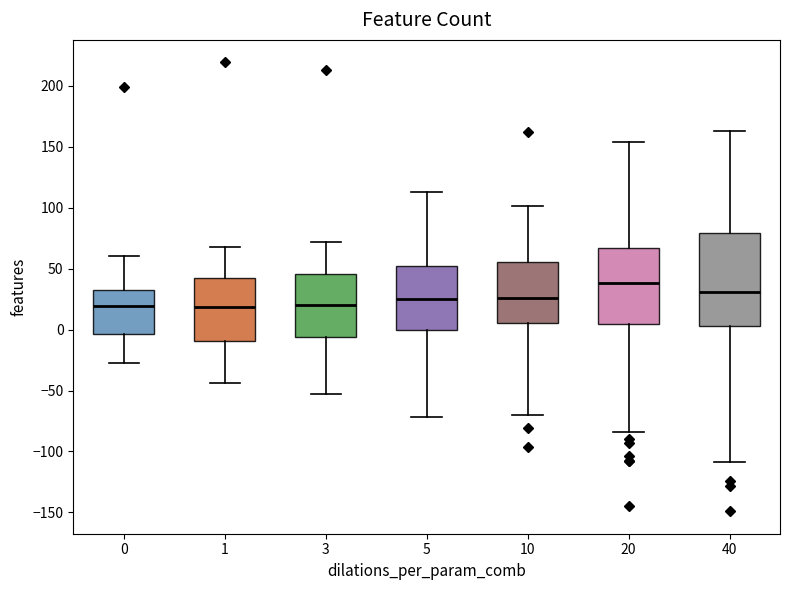

Where is the upper edge of the box at x = 20 on the y-axis? The values are not printed on the chart, so give them approximately, as read against the axis.

65